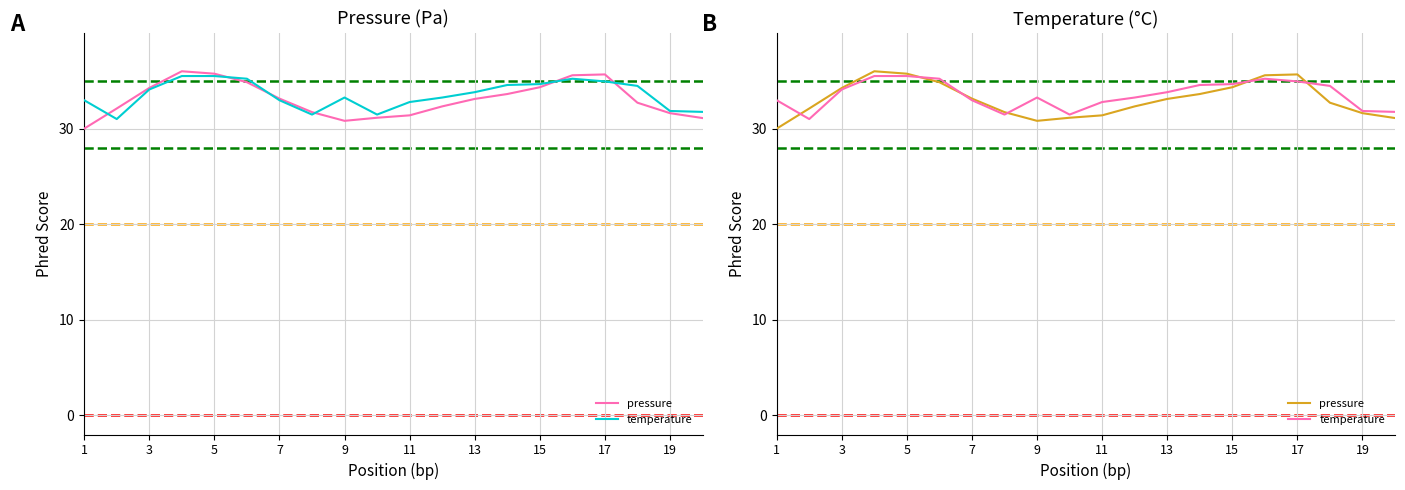

How many interior local peaks does the pressure series have?

2